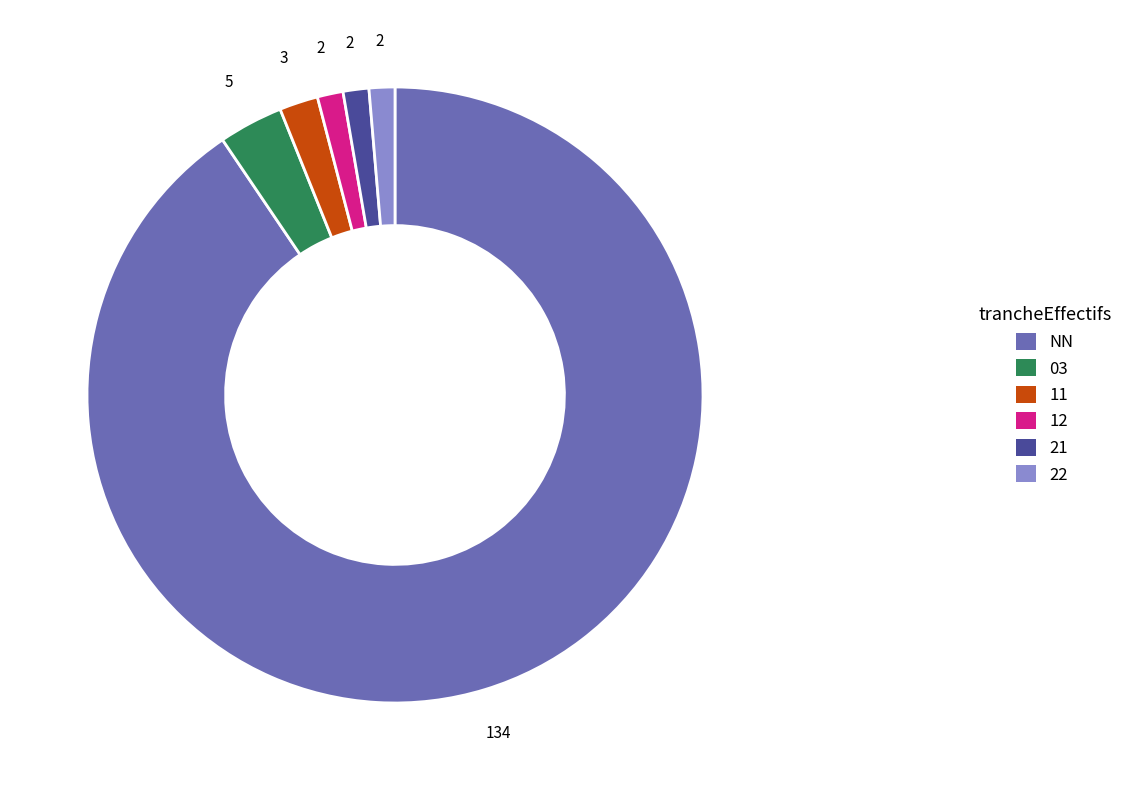

Is the sum of NN and 21 greater than half?

Yes